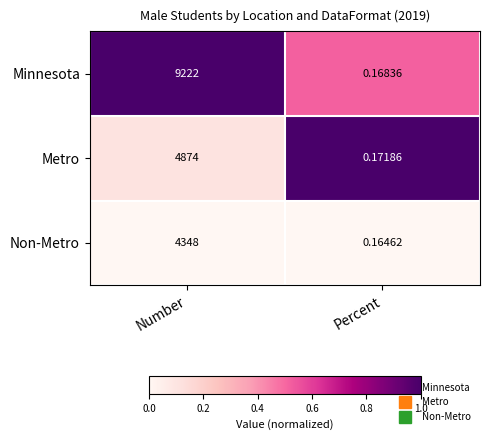

Between Number and Percent, which series saw the biggest shift?

Minnesota